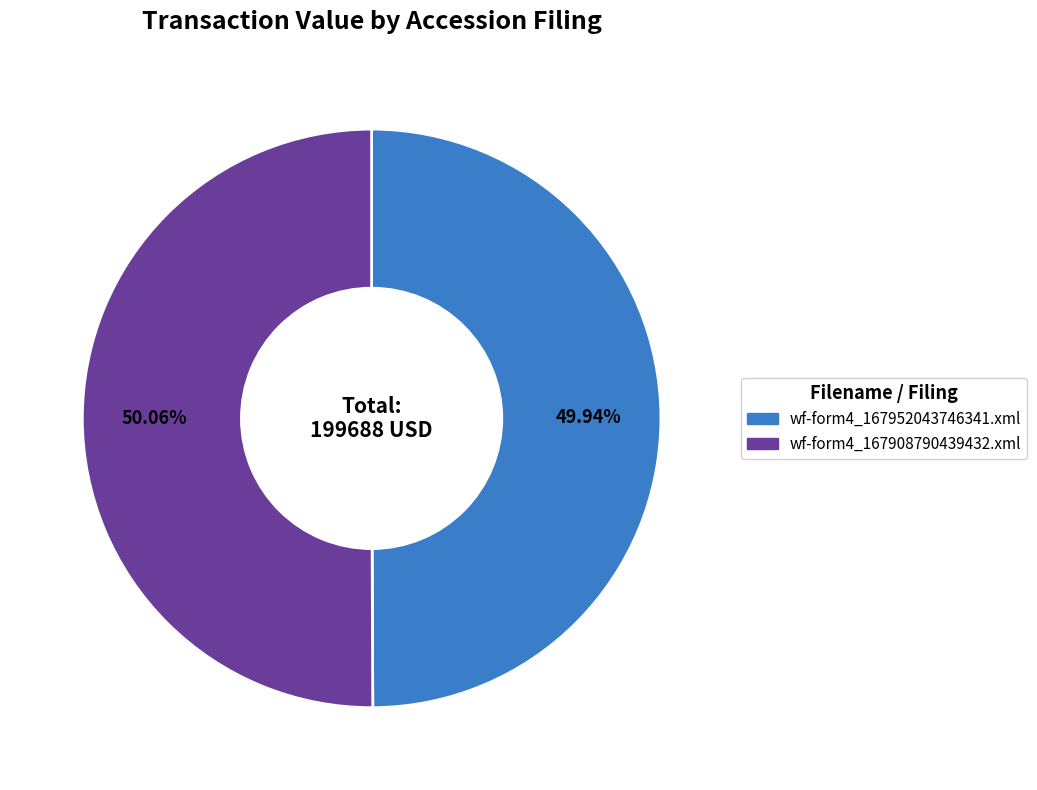

What percentage is the wf-form4_167952043746341.xml slice, to the nearest percent?

50%